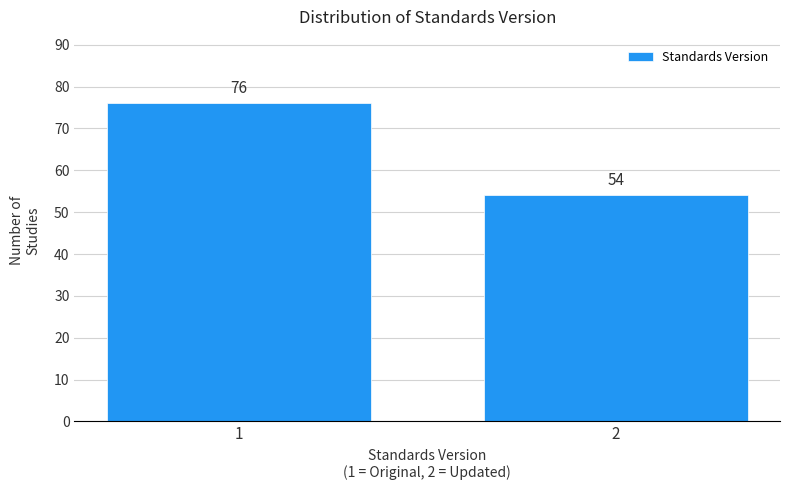

Reading left to right, extract all data points from this chart.

76	54